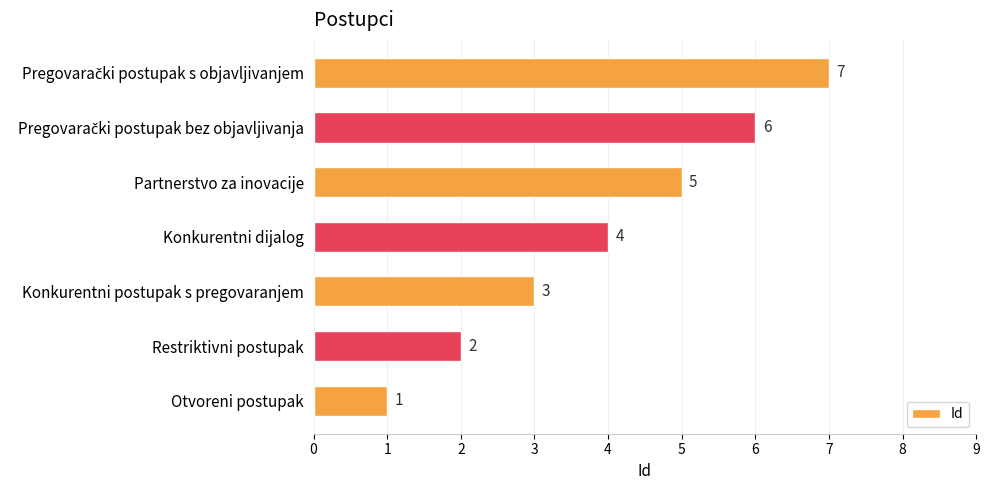

True or false: the data shows 4 at Konkurentni dijalog.

True